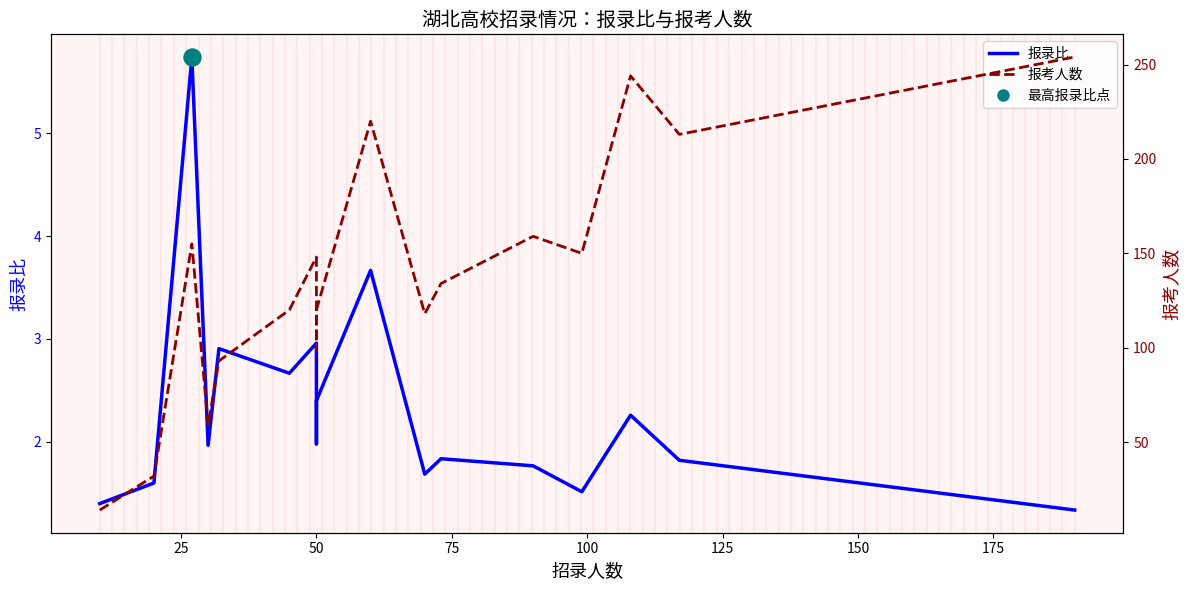

Which series has the largest Y range (max minus min)?

报考人数